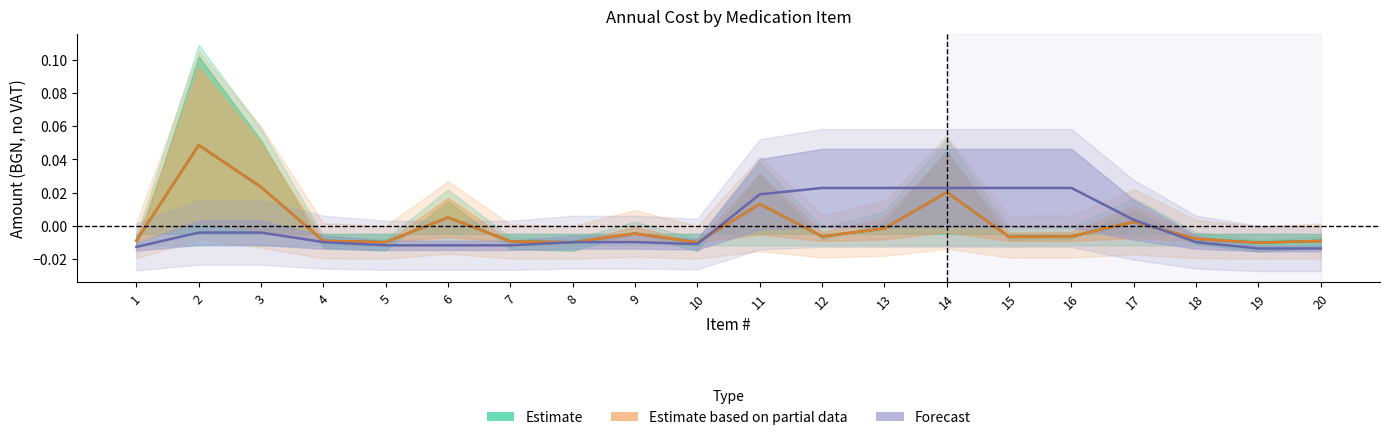

Which series has the widest spread of values?

Estimate based on partial data